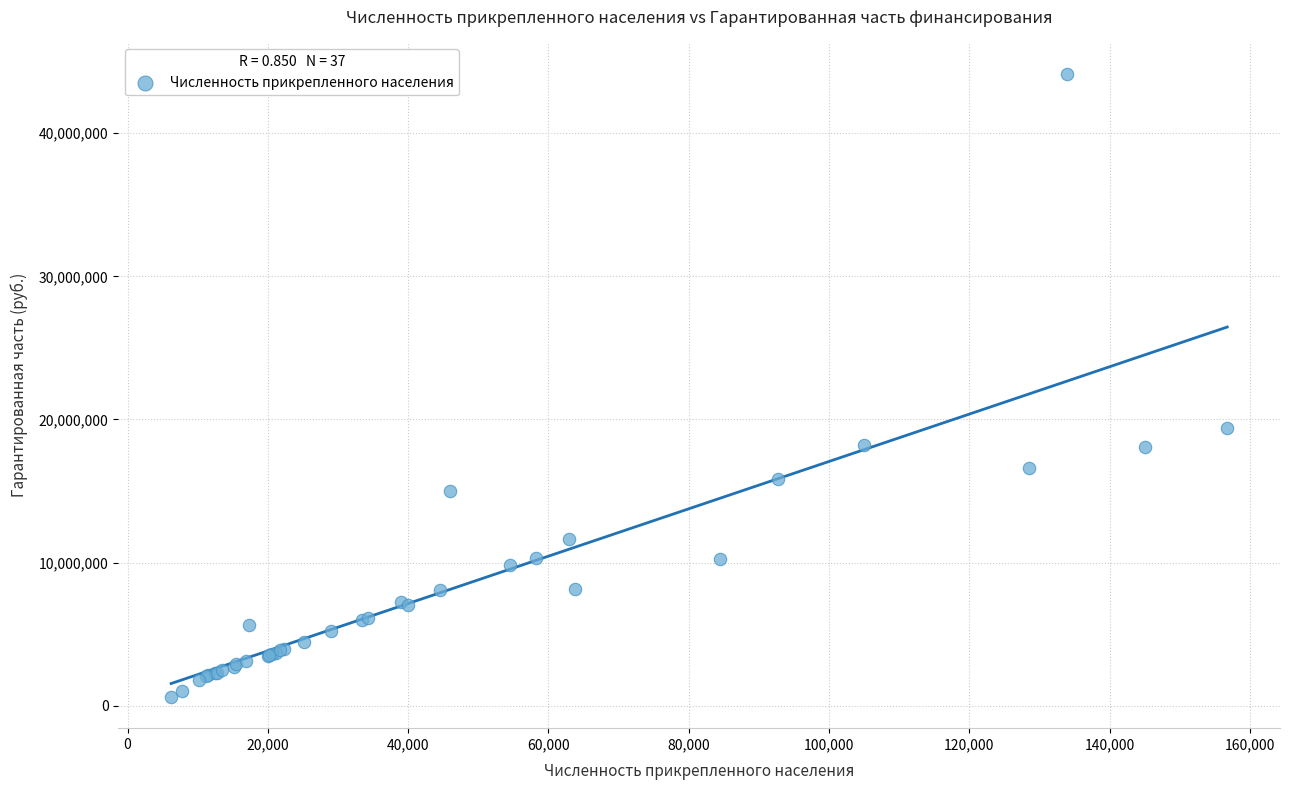

What Y value in the scatter plot is closest to 22384896?

19423478